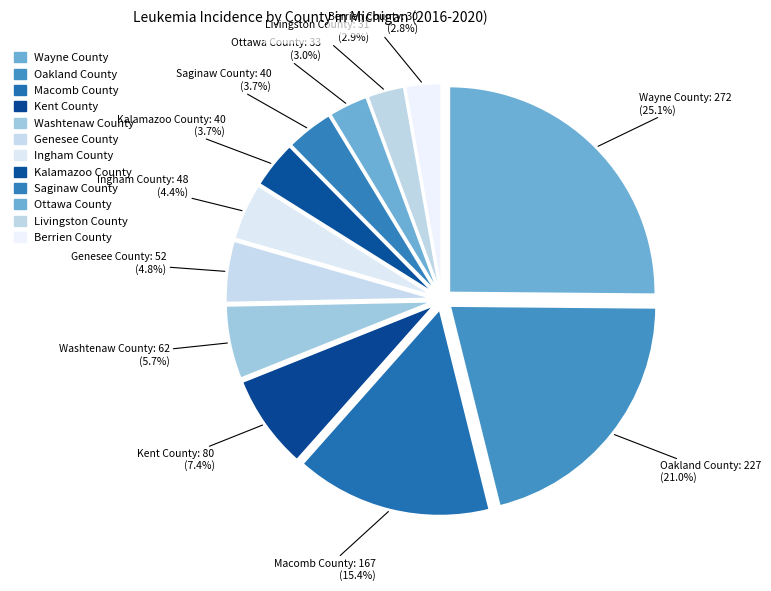

Count the number of slices in the pie.

12